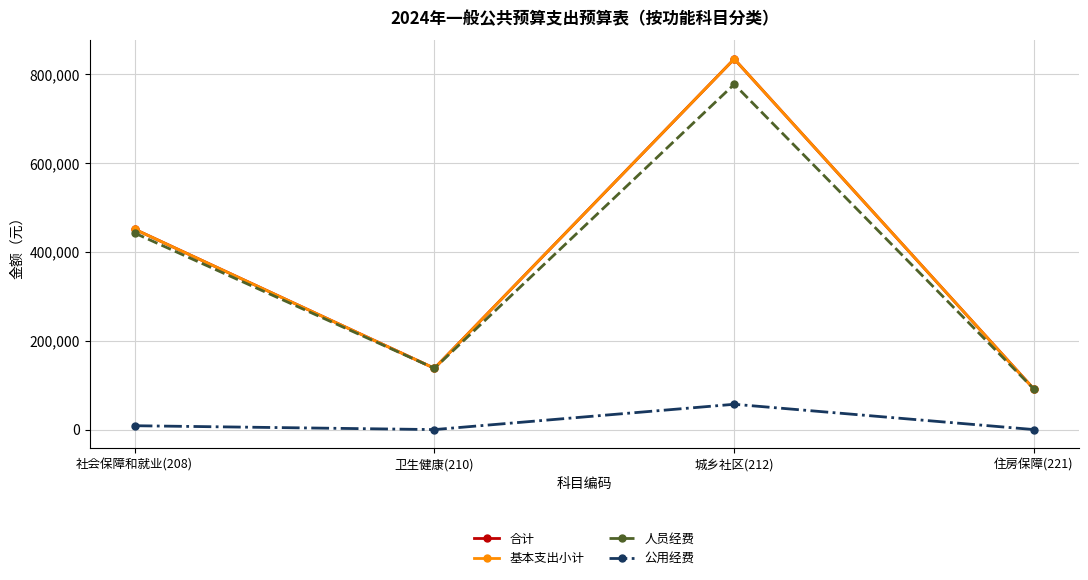

Is this an area chart (filled region under the line)?

No